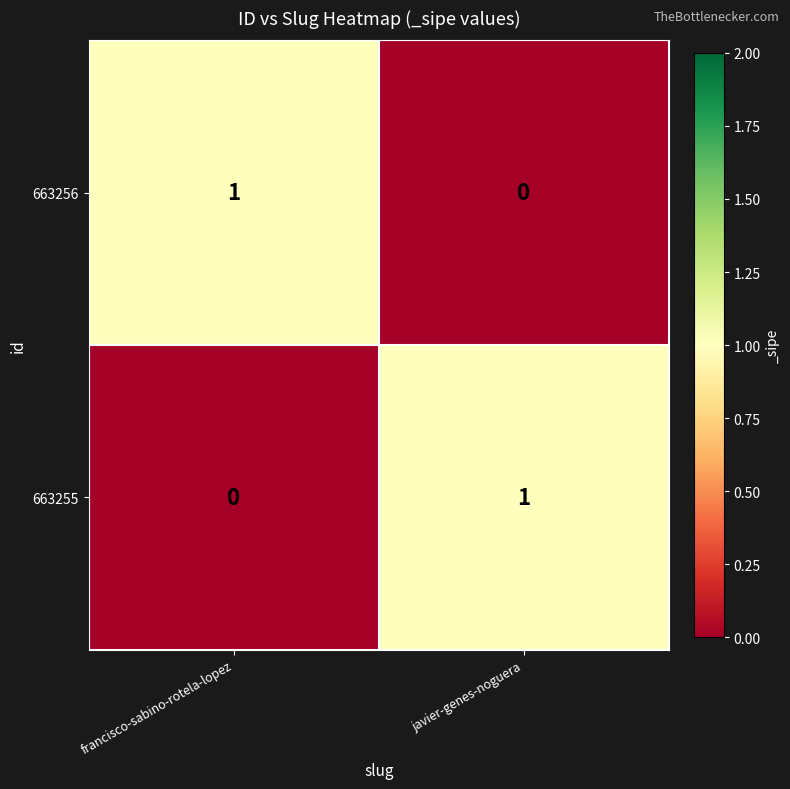

What is the difference between the highest and lowest values at javier-genes-noguera?

1